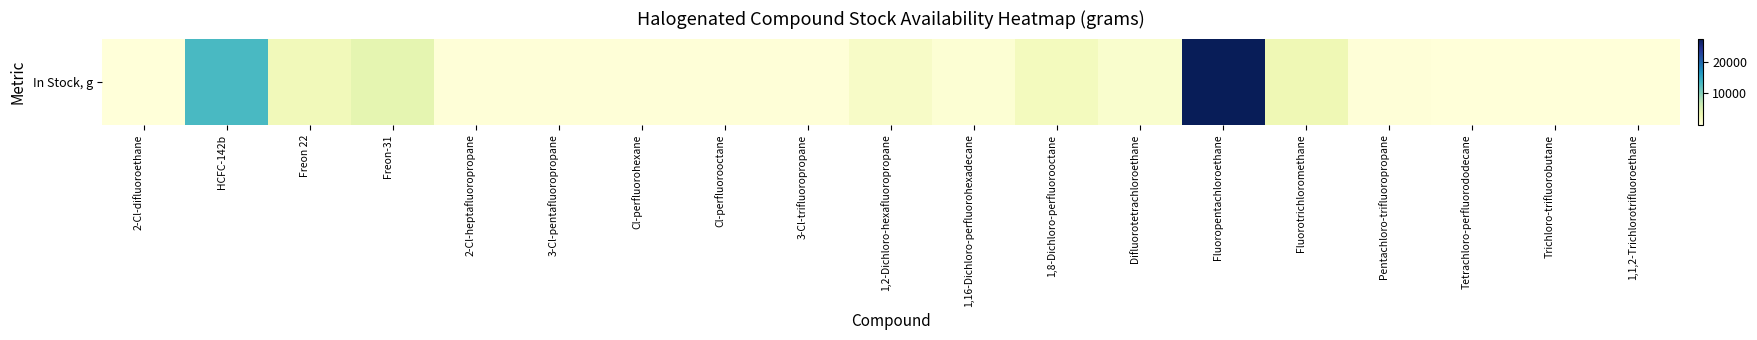

How many data points are above 220?

9